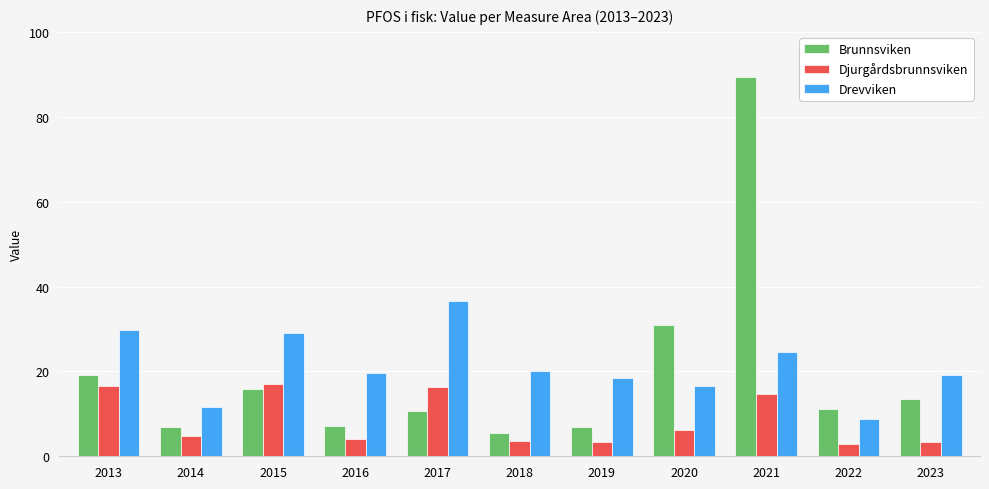

What is the average value of the Brunnsviken series?

19.8